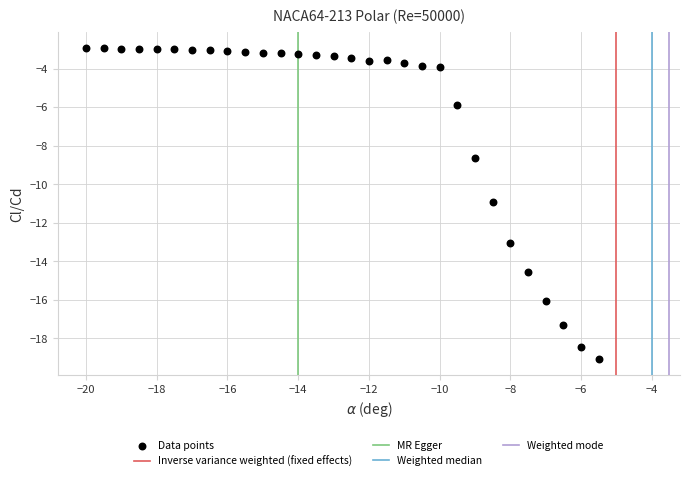

What is the range of Y values (max minus min)?

16.2